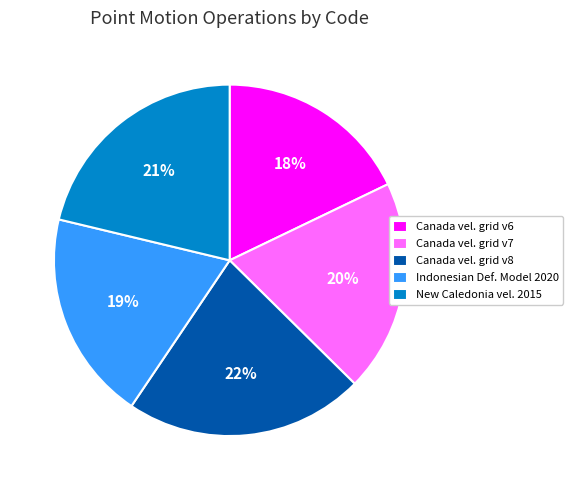

How many segments does this pie chart have?

5